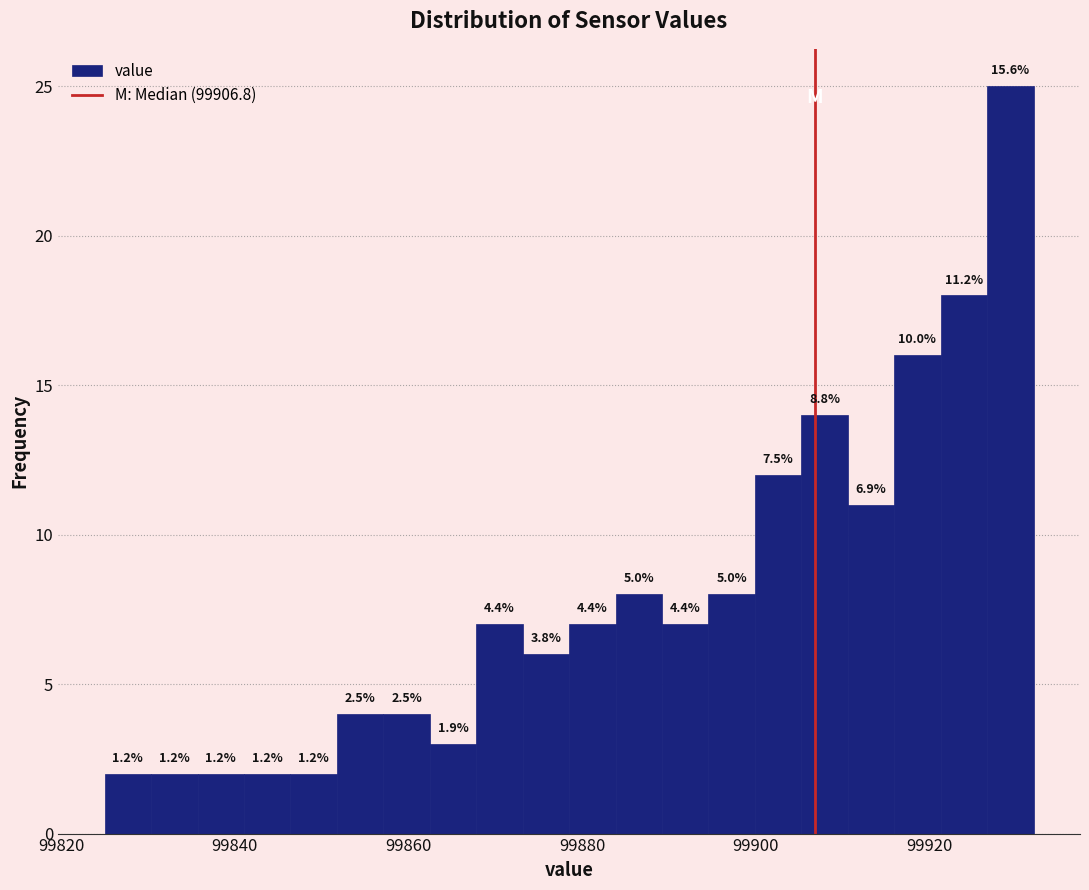

Around what value on the x-axis is the tallest bar? Give the approximate position of its centre, as read against the axis.

99930